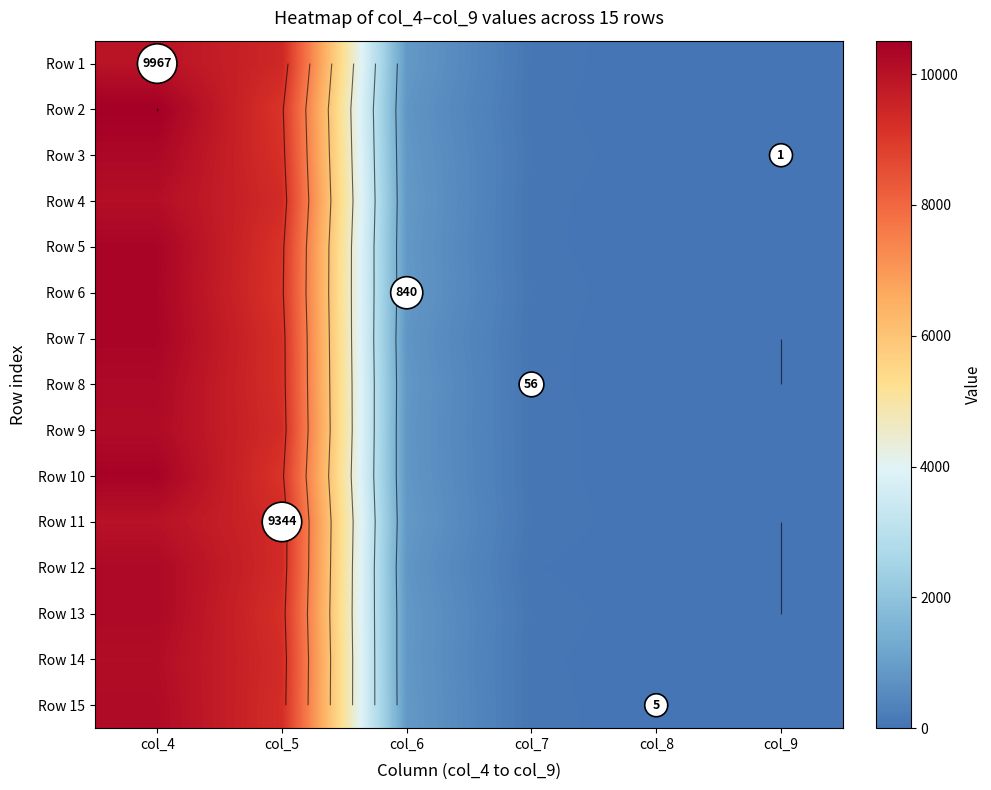

Is the value of Row 4 at col_4 greater than the value of Row 9 at col_8?

Yes